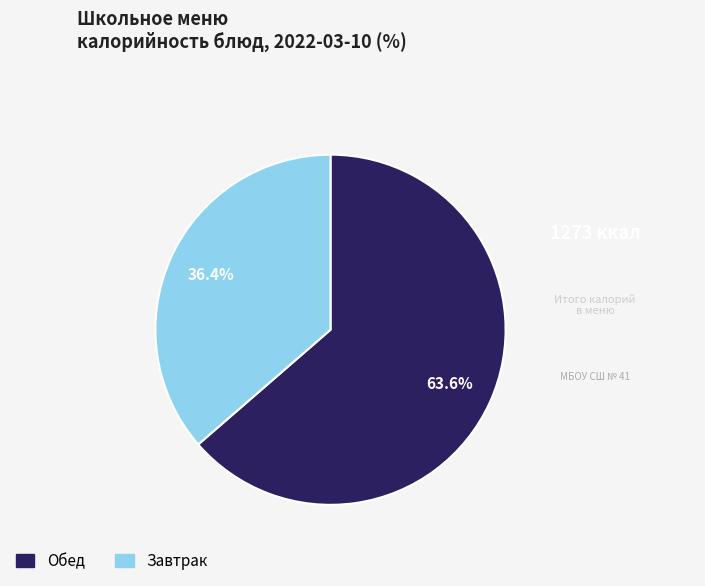

Is there a majority slice in this chart?

Yes